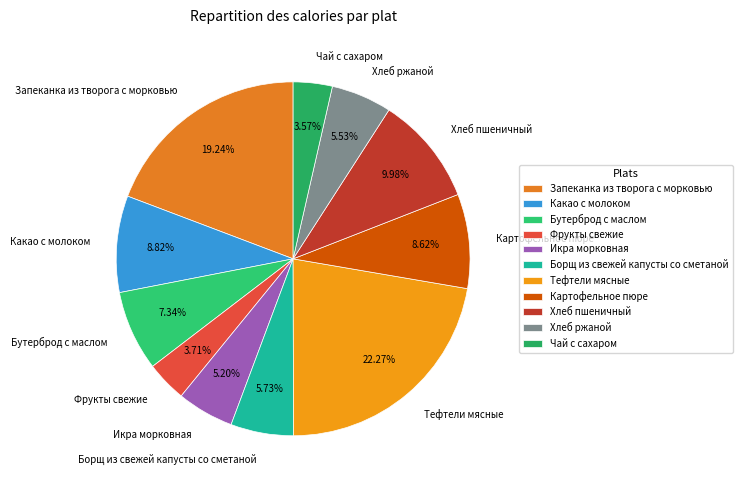

Is there any slice that represents more than half of the pie?

No